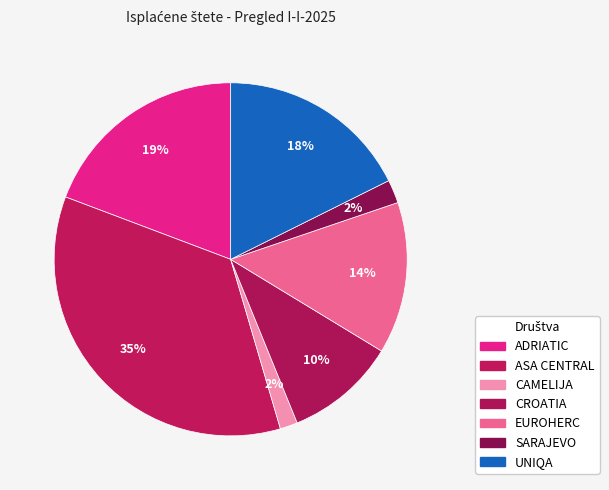

To the nearest percent, what is the combined percentage of ASA CENTRAL and SARAJEVO?

37%